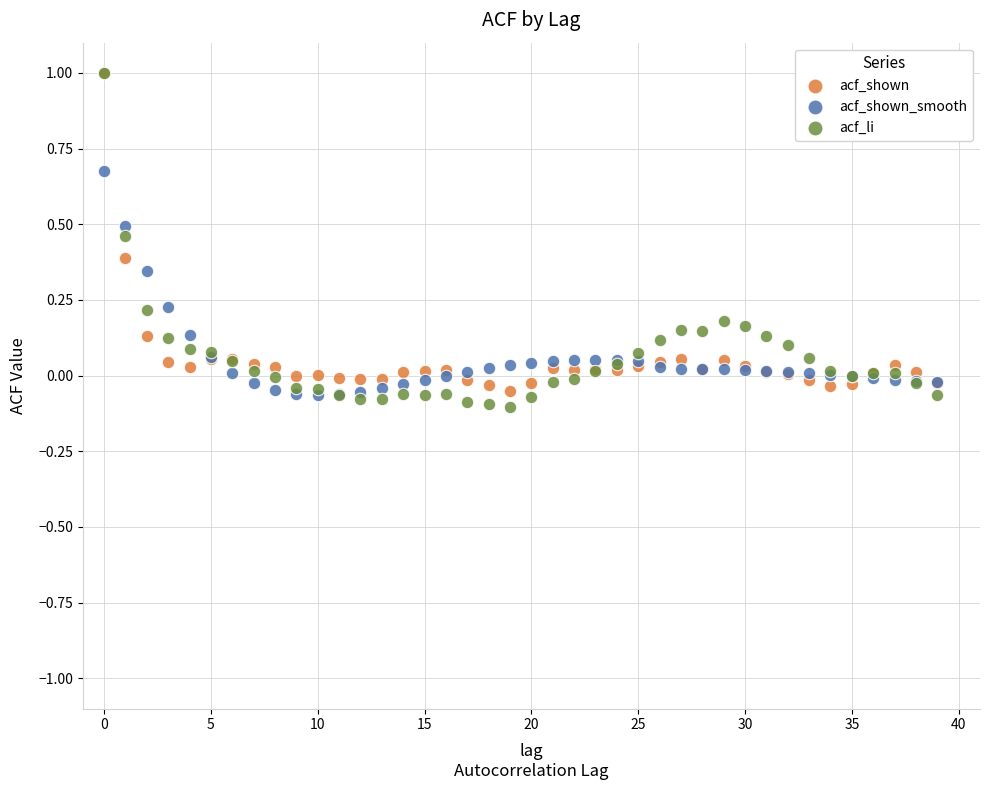

What are all the series names shown in the legend?

acf_shown, acf_shown_smooth, acf_li